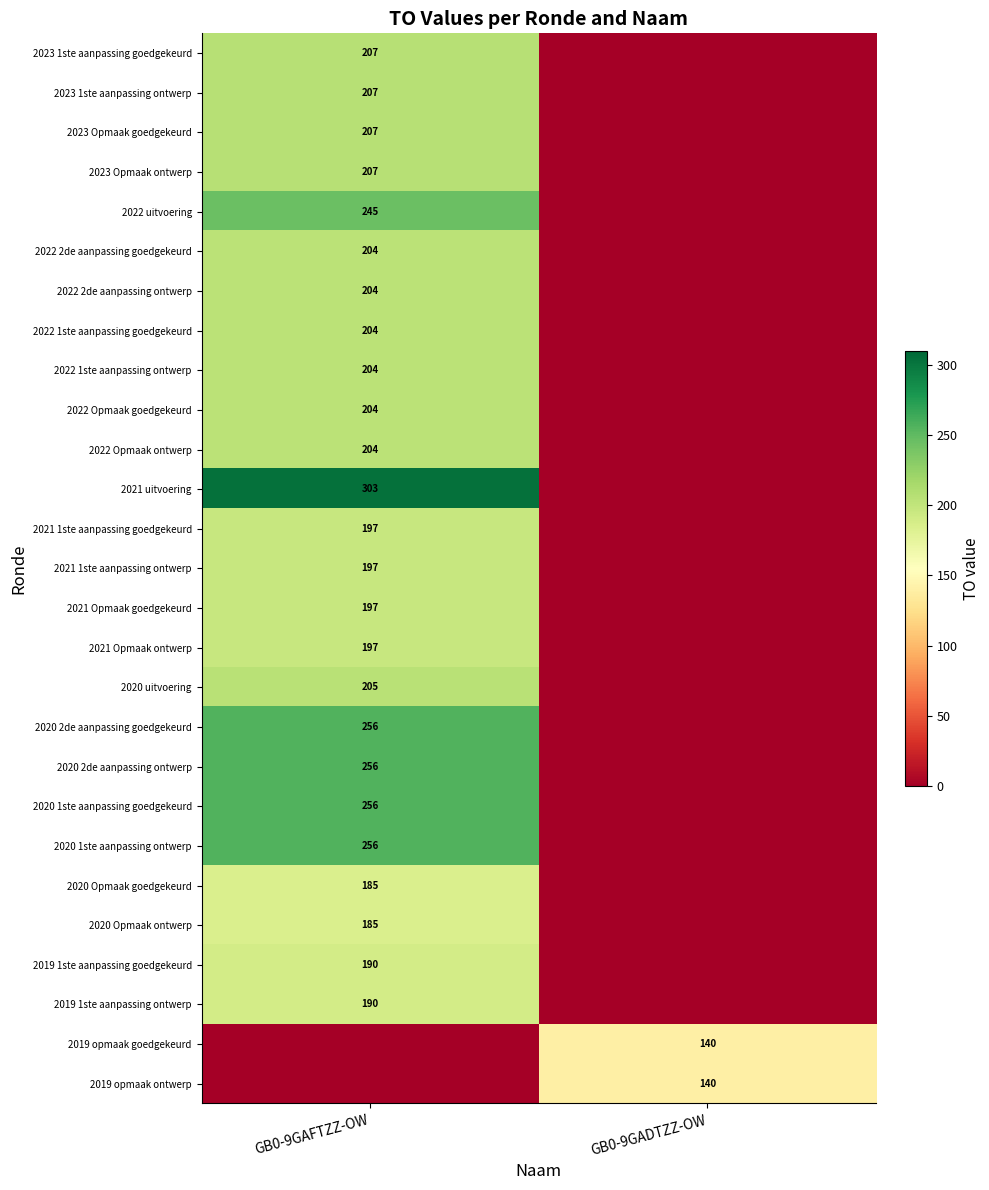

True or false: 2019 opmaak ontwerp has a value of 140 at GB0-9GADTZZ-OW.

True